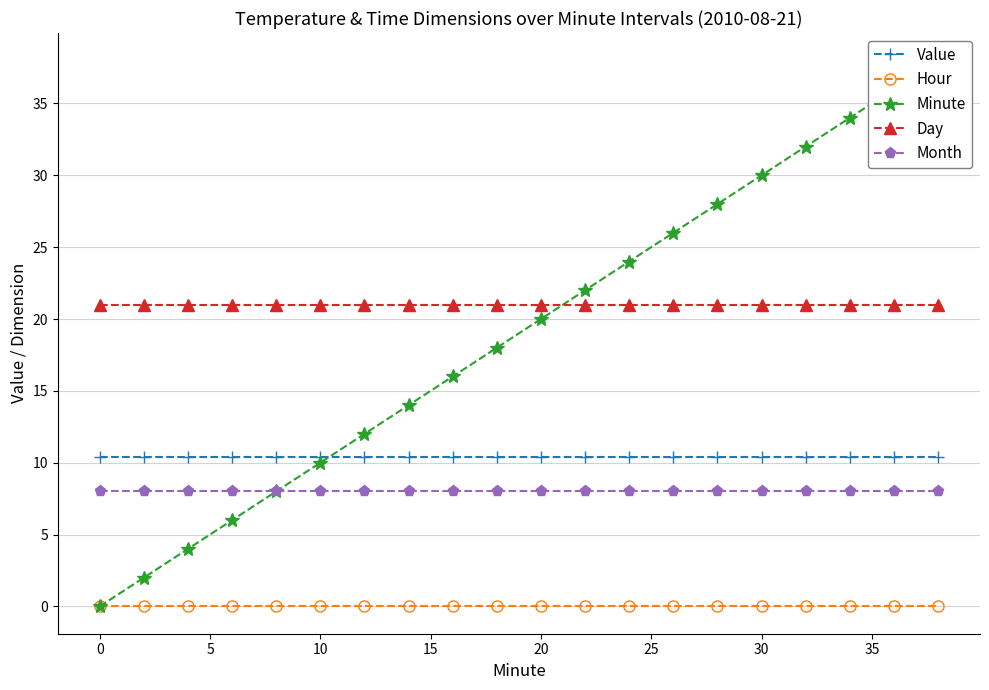

True or false: Day and Hour intersect in this chart.

False